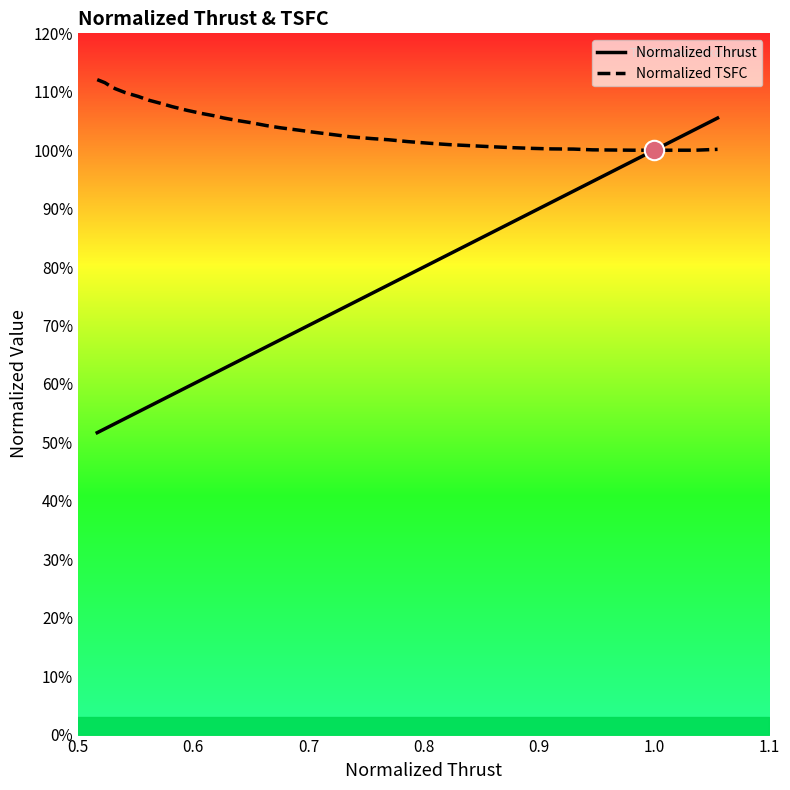

True or false: Normalized TSFC has more than 0 interior local peaks.

False